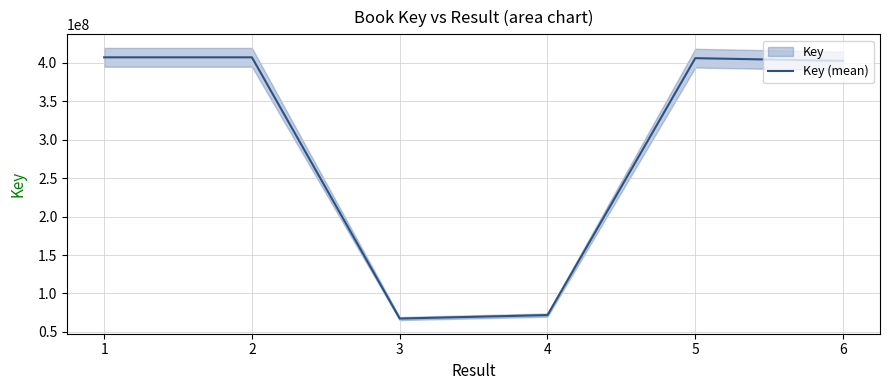

Is it true that the value at 6 is 124479186?

False